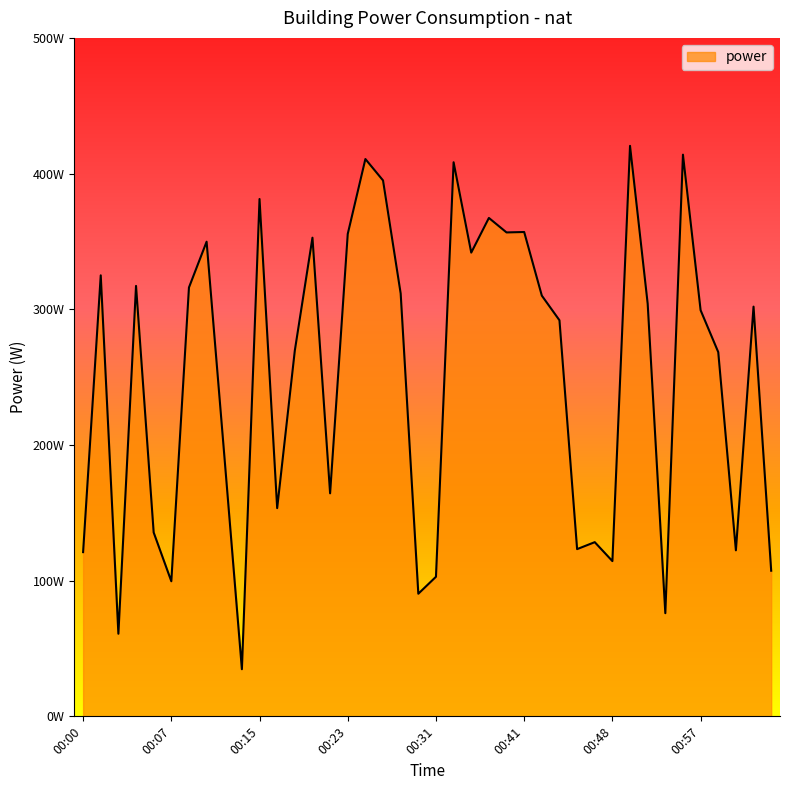

How many interior local valleys (lower than both neighbors) does the data have?

12